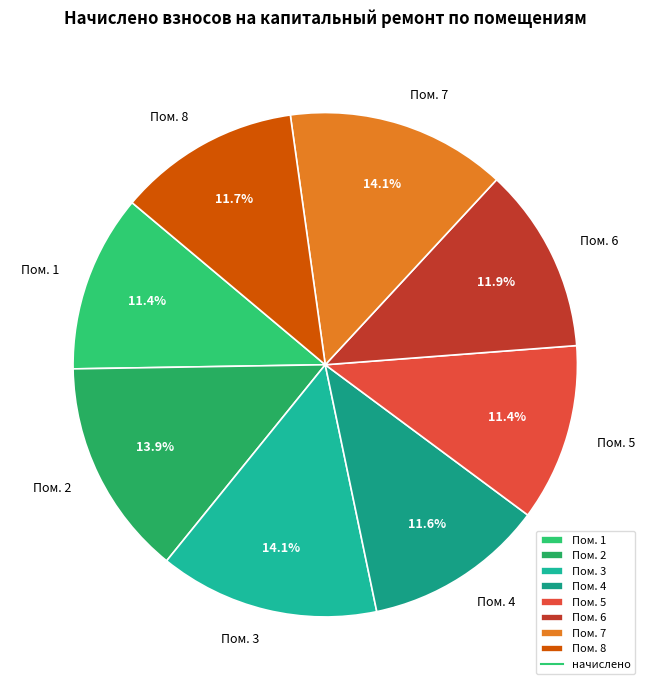

Does any single category account for the majority?

No